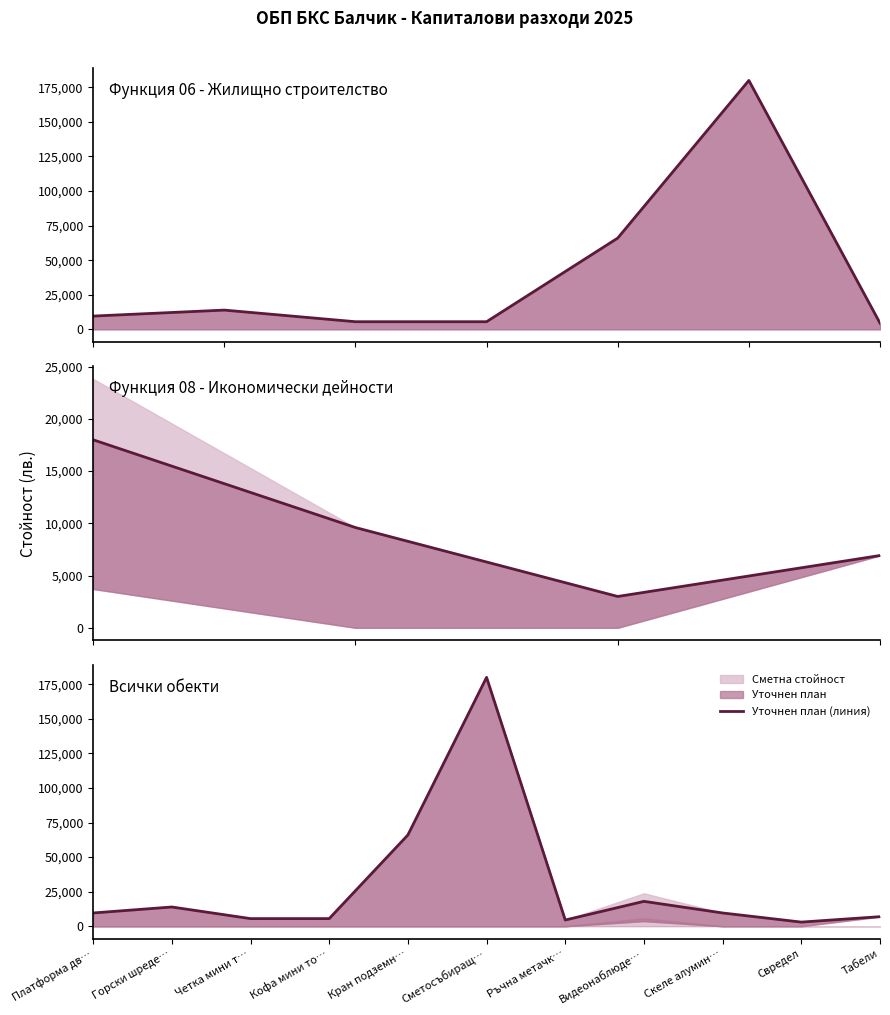

Count the number of categories in the chart.

11